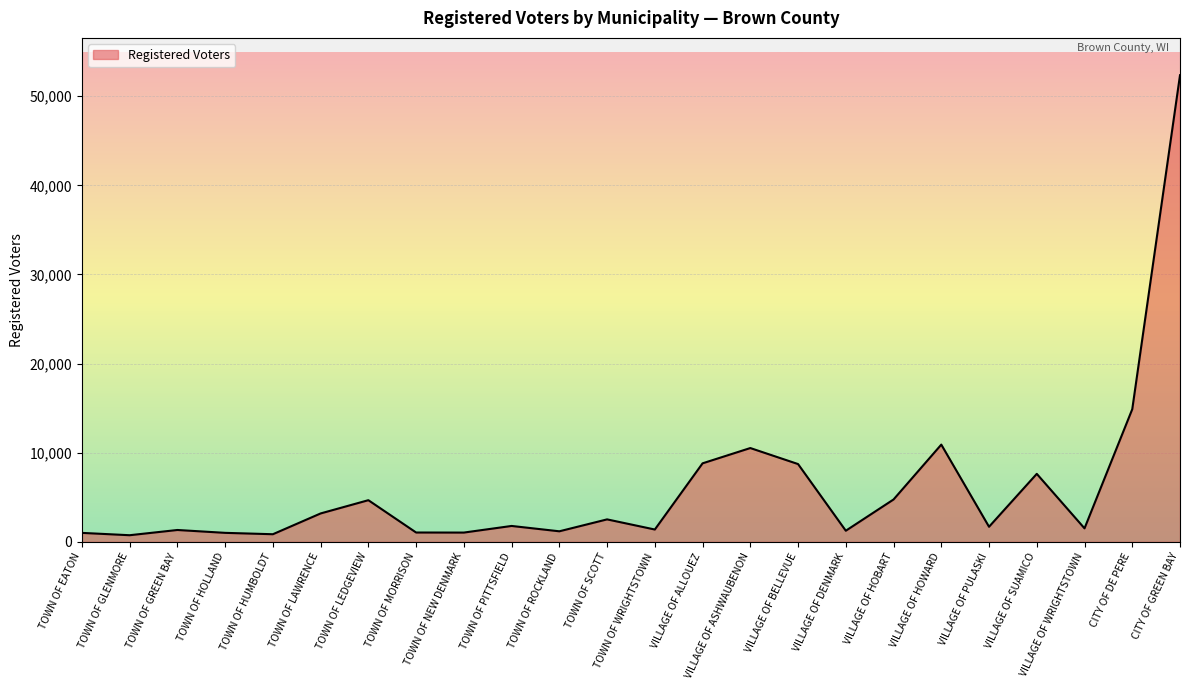

At which label is the value closest to 26549?

CITY OF DE PERE